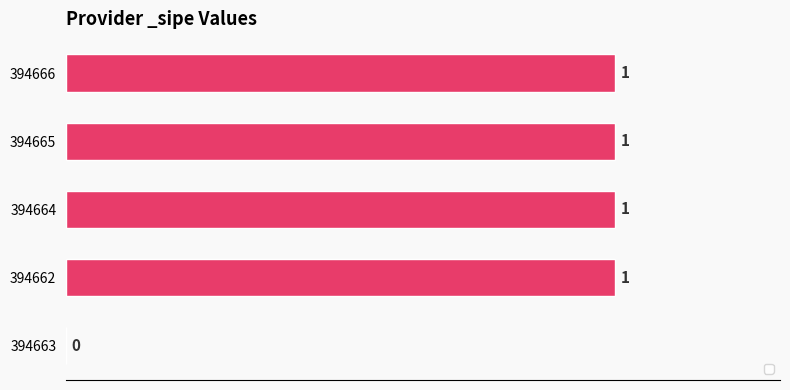

Approximately how many times larger is the value at 394665 compared to 394664?

1.0